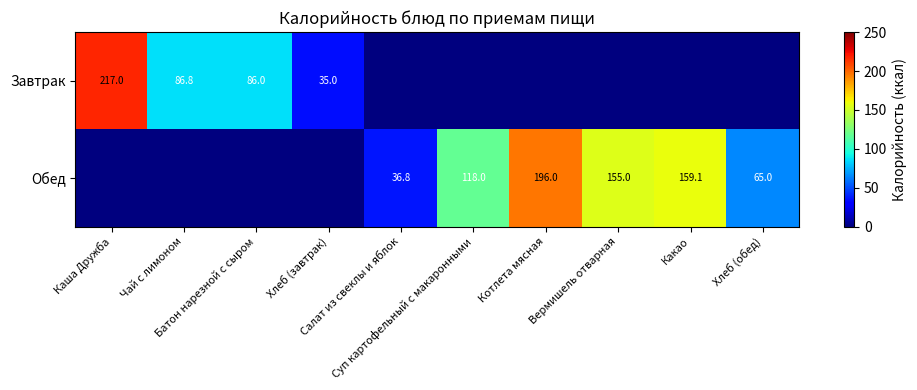

Rank the series by their maximum value, from lowest to highest.

Обед, Завтрак